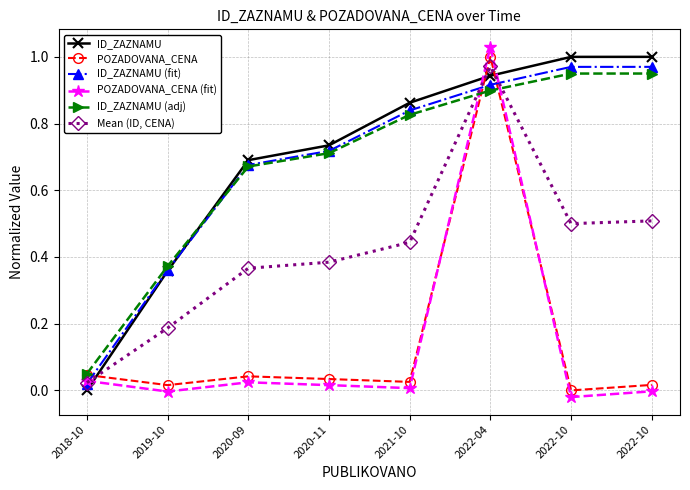

Is it true that ID_ZAZNAMU (adj) equals 1.0 at 2022-10?

True